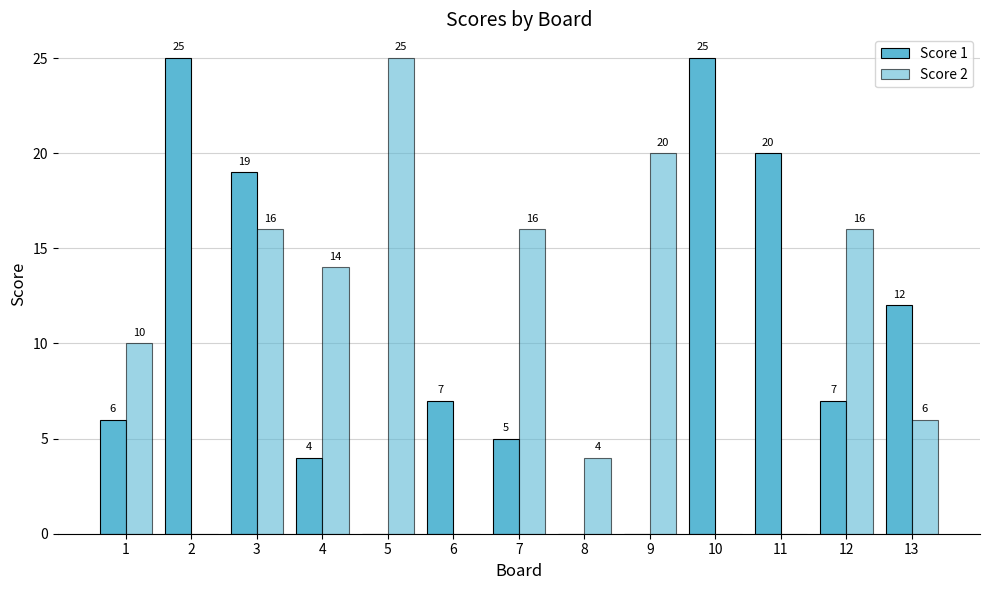

Which label corresponds to the smallest value in the chart?

5